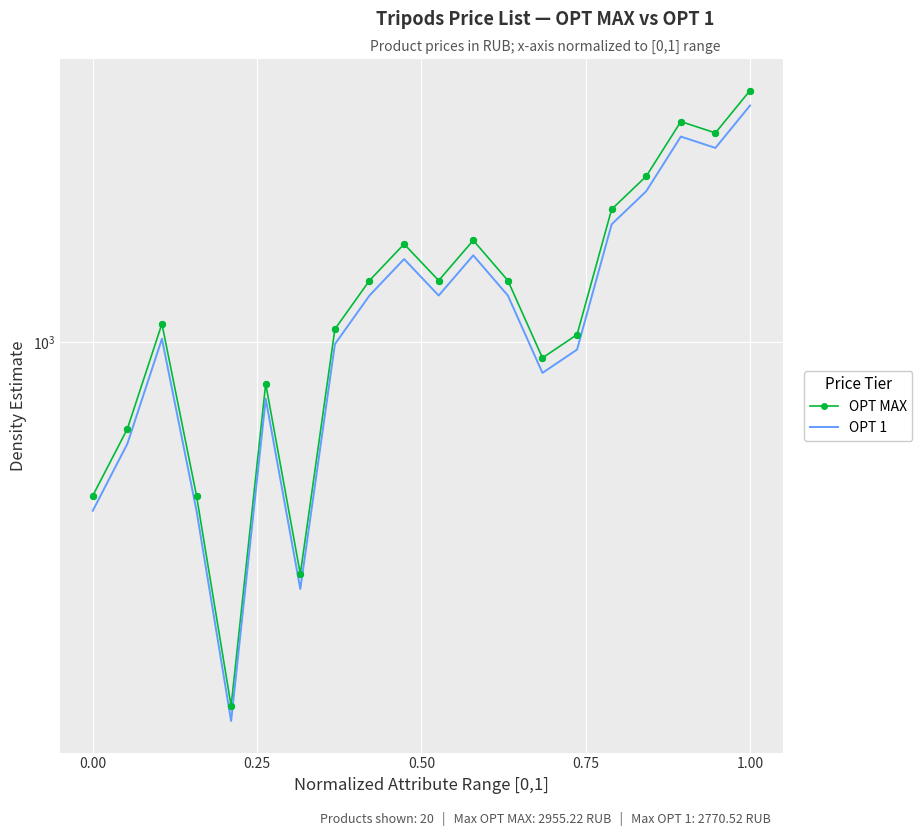

Which series contains the lowest Y value?

OPT 1